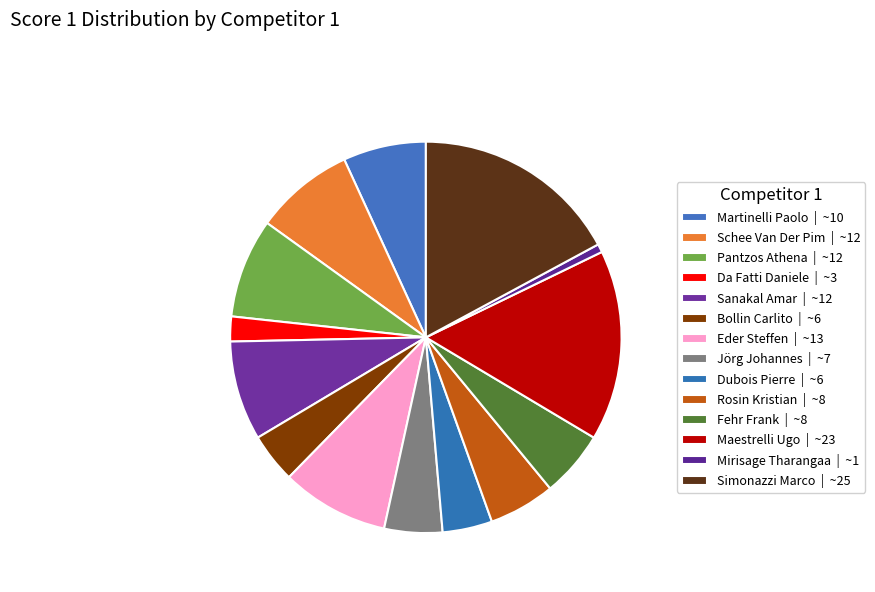

To the nearest percent, what is the average slice percentage?

7%